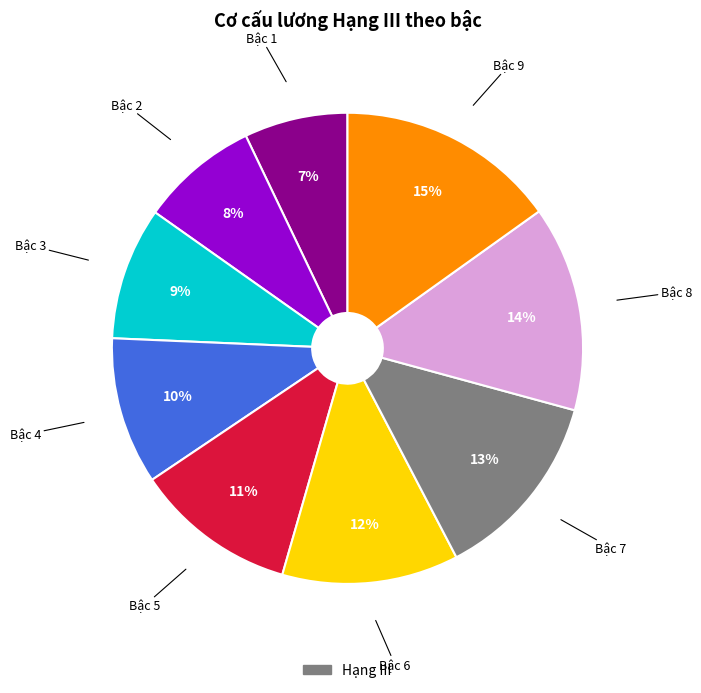

To the nearest percent, what is the difference between the largest and smallest slice percentages?

8%